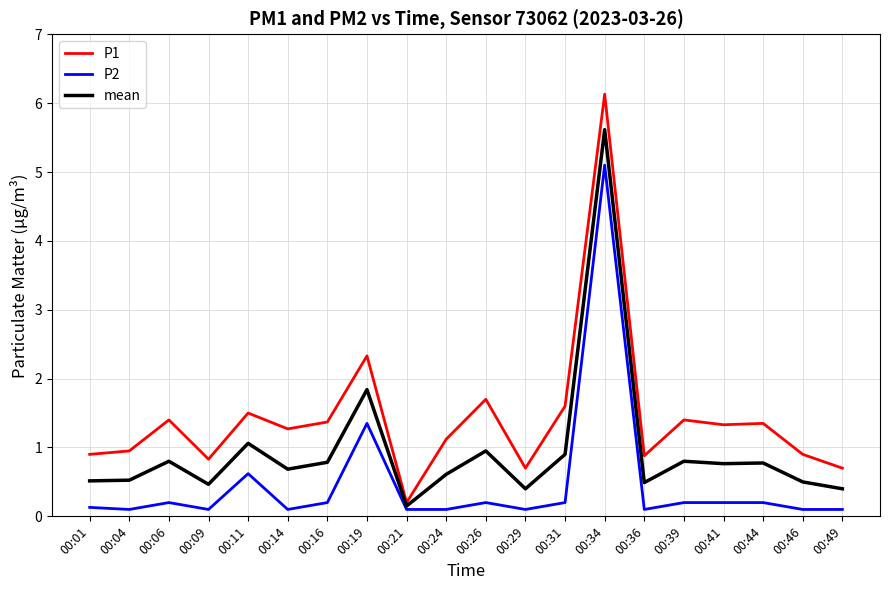

Which series changed the most between 00:14 and 00:26?

P1